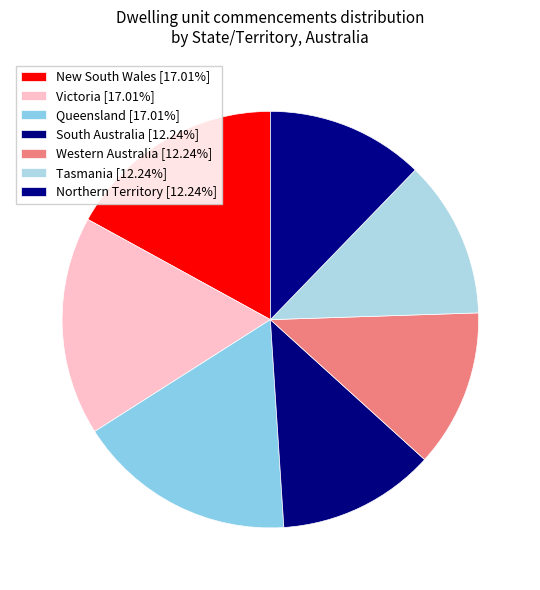

What percentage do New South Wales and South Australia together represent?

29.3%